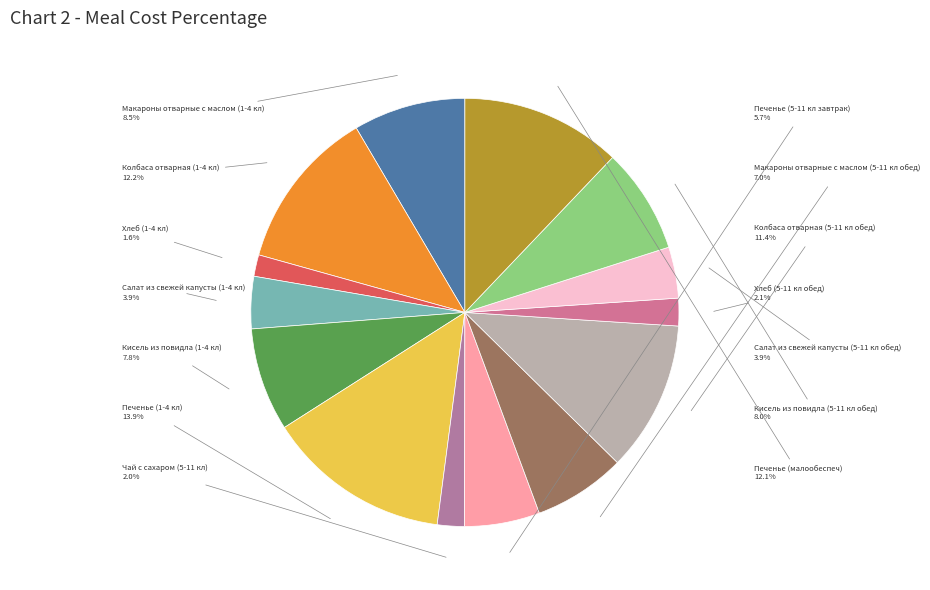

How many segments does this pie chart have?

14